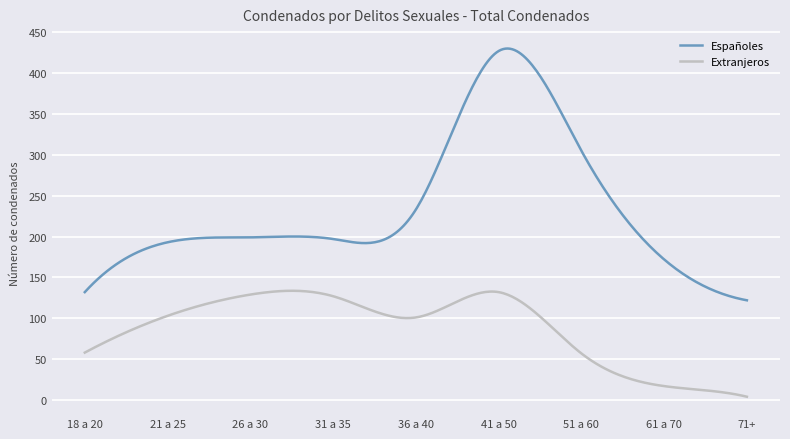

Which series has the largest total across all categories?

Españoles